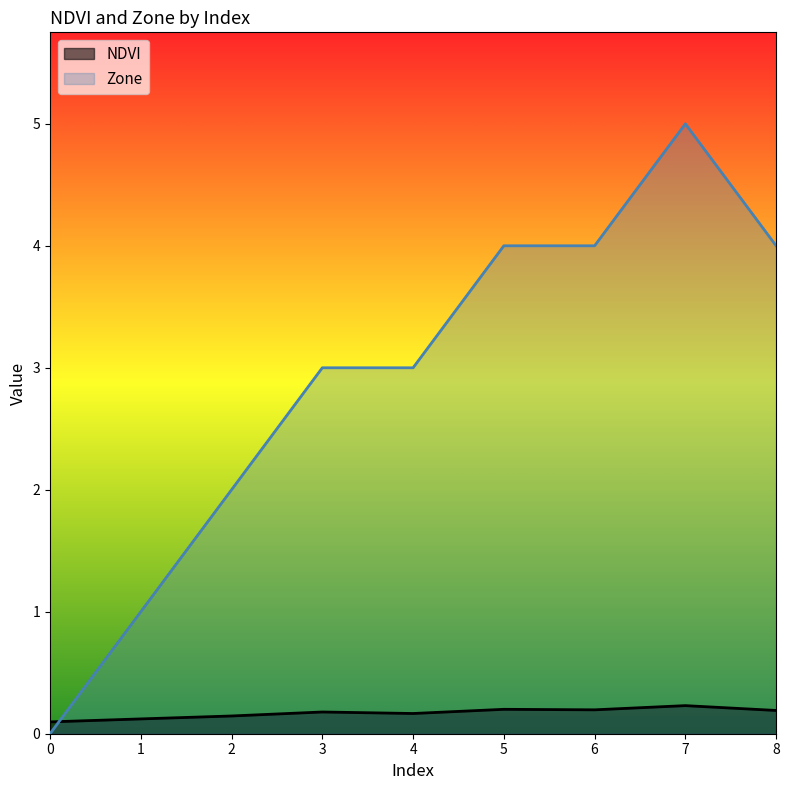

What is the highest value of the NDVI series?

0.2